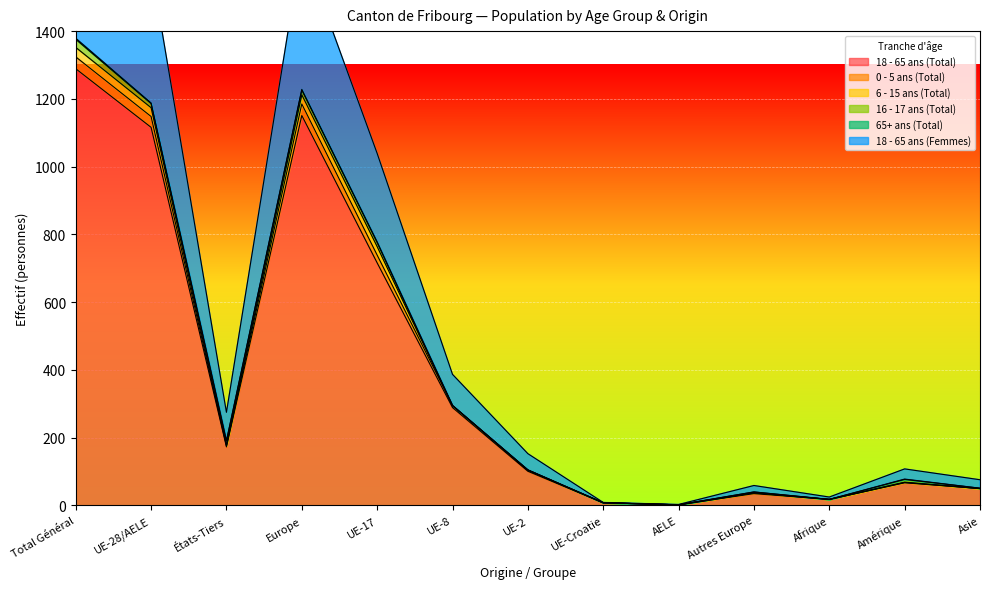

True or false: 0 - 5 ans (Total) and 18 - 65 ans (Total) intersect in this chart.

False